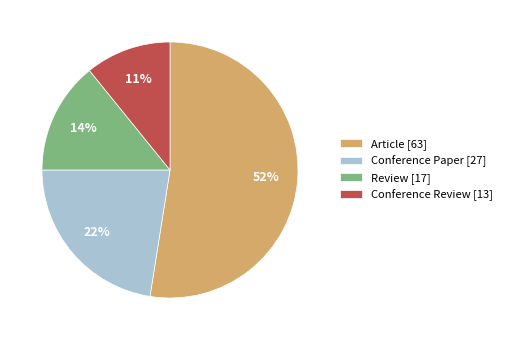

What is the majority slice?

Article